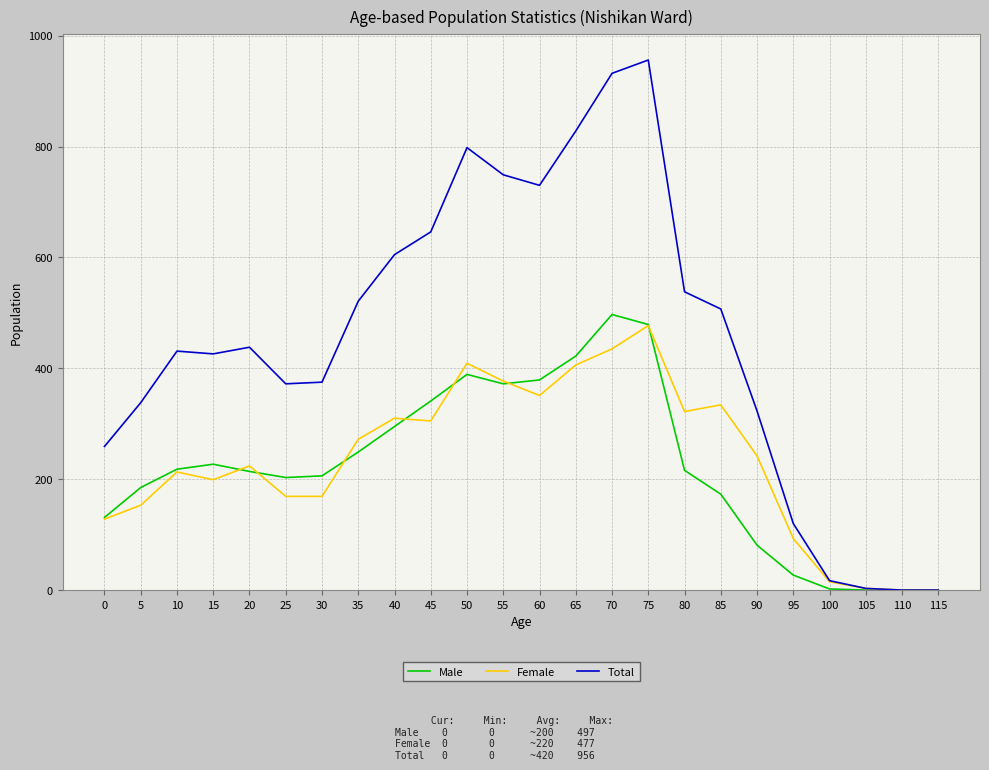

What is the maximum value for Male?

497